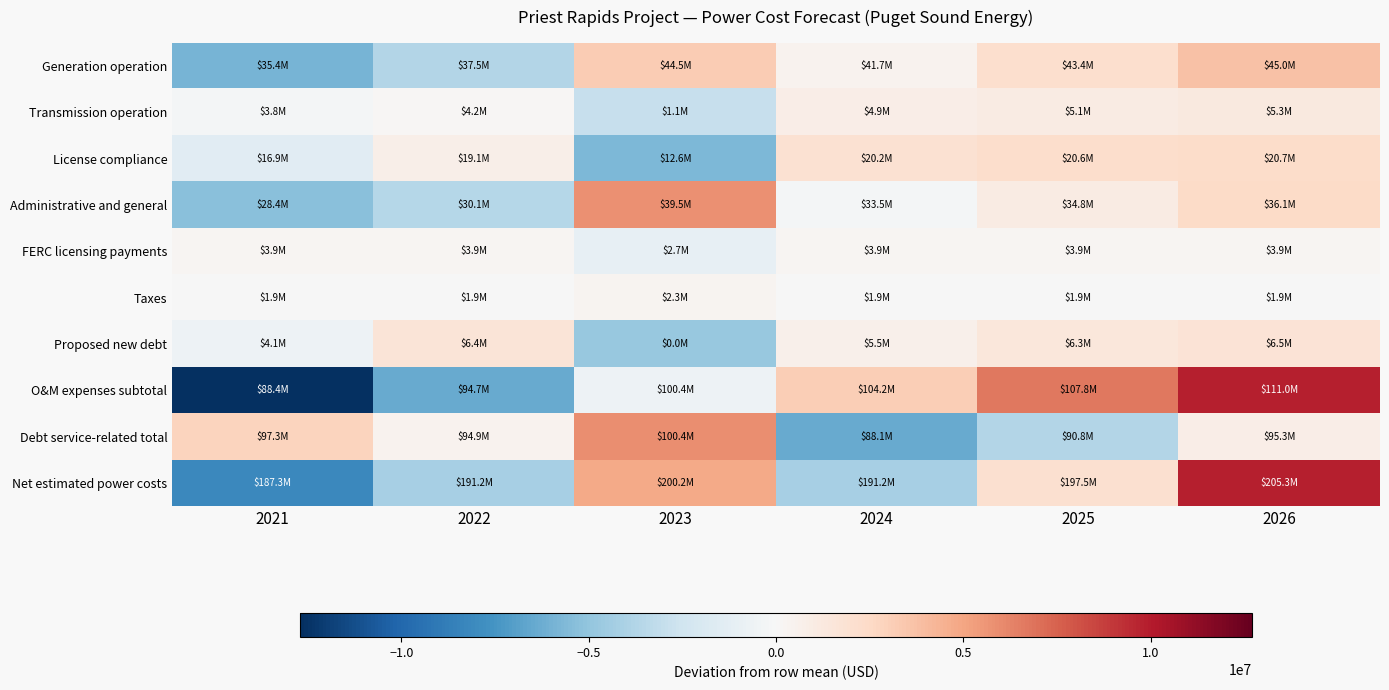

Reading left to right, what are all the values shown in this chart?

Generation operation: 2021=-5871052.8	2022=-3753352.8	2023=3243472.2	2024=466398.2	2025=2147582.2	2026=3766953.2
Transmission operation: 2021=-238211.5	2022=119035.5	2023=-2924805.5	2024=801553.5	2025=1016685.5	2026=1225742.5
License compliance: 2021=-1478544.3	2022=713462.7	2023=-5699638.3	2024=1898376.7	2025=2250836.7	2026=2315506.7
Administrative and general: 2021=-5310435.3	2022=-3648668.3	2023=5757491.7	2024=-285493.3	2025=1084482.7	2026=2402622.7
FERC licensing payments: 2021=202773.8	2022=202773.8	2023=-1013869.2	2024=202773.8	2025=202773.8	2026=202773.8
Taxes: 2021=-65166.7	2022=-65166.7	2023=325833.3	2024=-65166.7	2025=-65166.7	2026=-65166.7
Proposed new debt: 2021=-681781.5	2022=1628813.5	2023=-4804137.5	2024=673964.5	2025=1475130.5	2026=1708010.5
O&M expenses subtotal: 2021=-12695470.2	2022=-6366749.2	2023=-637349.2	2024=3083608.8	2025=6702360.8	2026=9913598.8
Debt service-related total: 2021=2854085.8	2022=467332.8	2023=5935886.8	2024=-6395929.2	2025=-3724198.2	2026=862821.8
Net estimated power costs: 2021=-8202785.0	2022=-4260817.0	2023=4772488.0	2024=-4229370.0	2025=2061113.0	2026=9859371.0